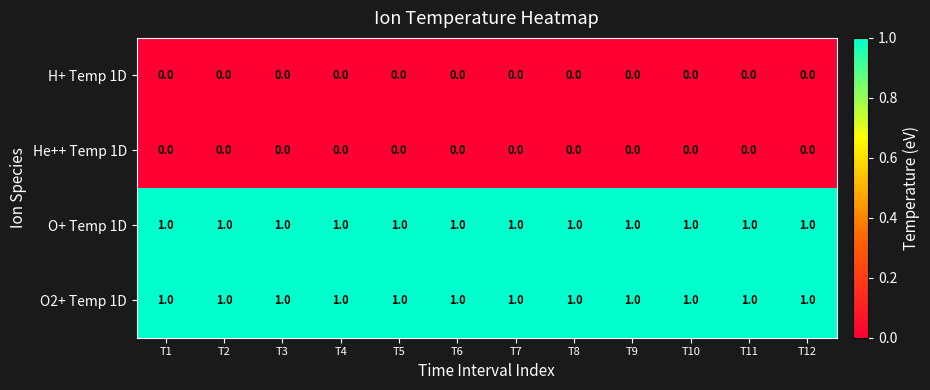

At how many categories does at least one series exceed 0?

12